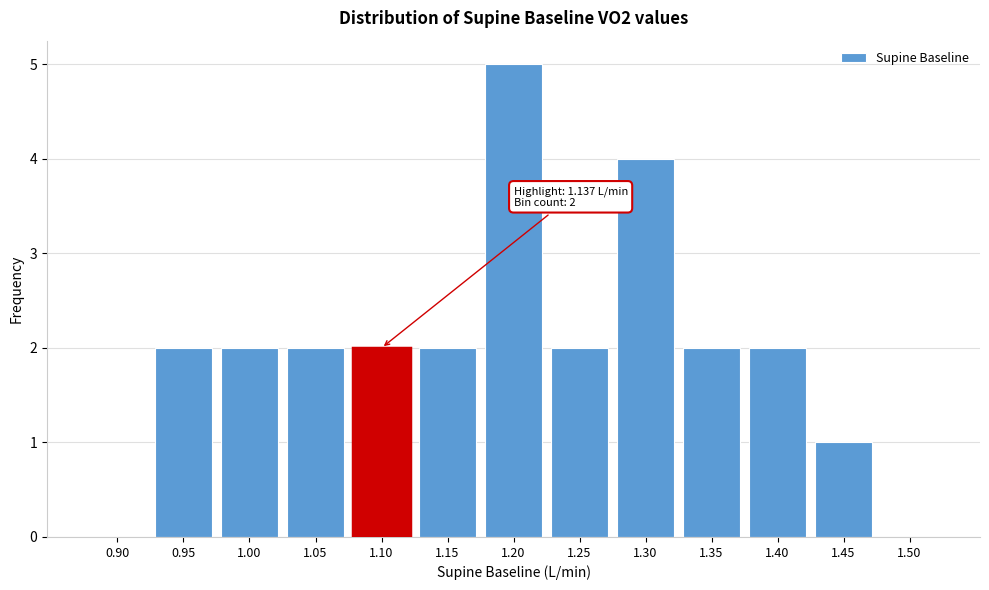

Reading left to right, transcribe all the data shown in this chart.

0.90=0	0.95=2	1.00=2	1.05=2	1.10=2	1.15=2	1.20=5	1.25=2	1.30=4	1.35=2	1.40=2	1.45=1	1.50=0